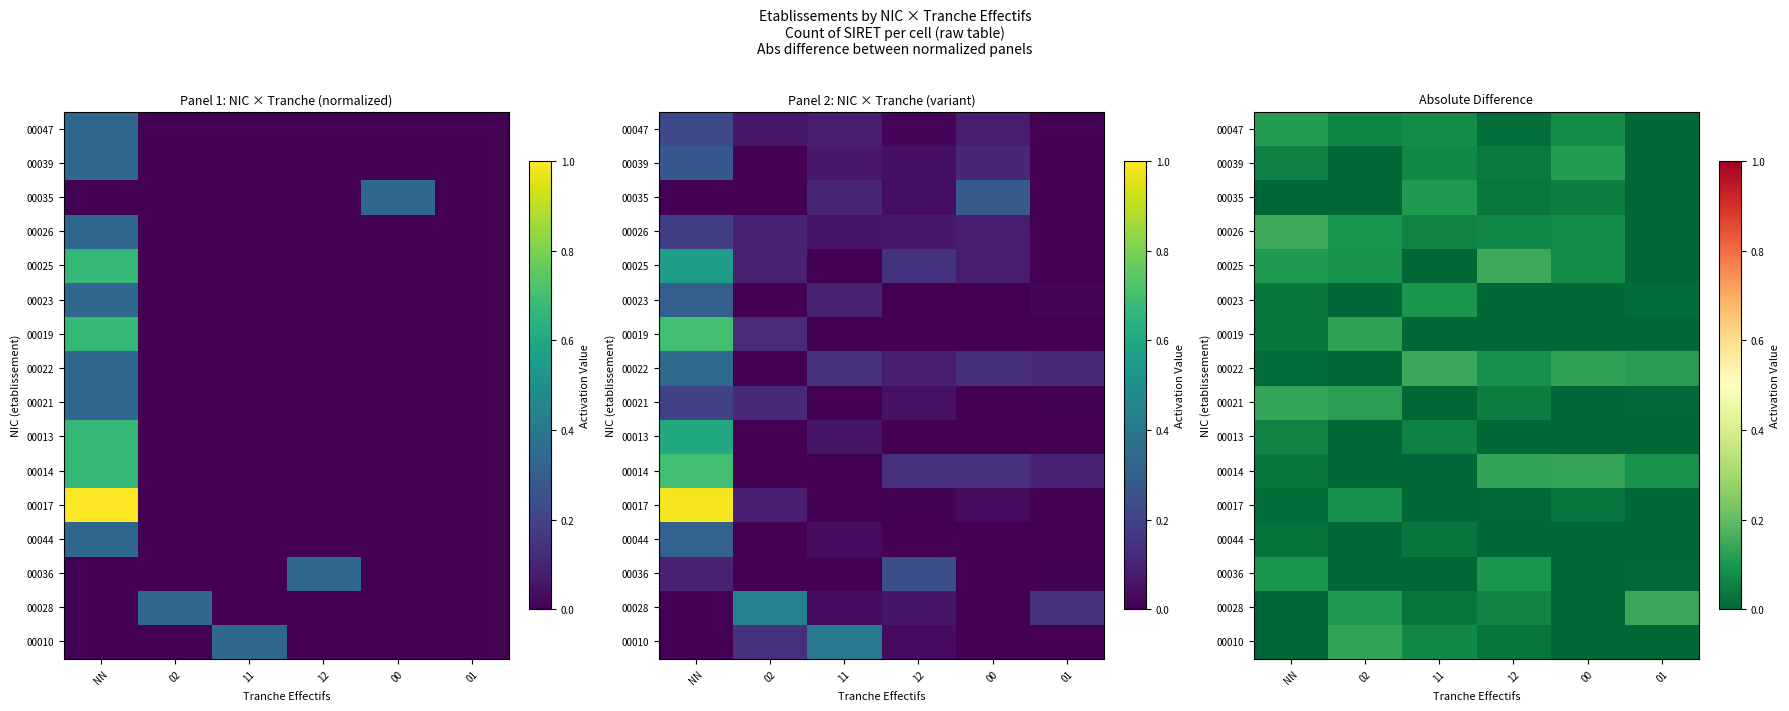

Count the 00047 values in the range 0 to 1.

6